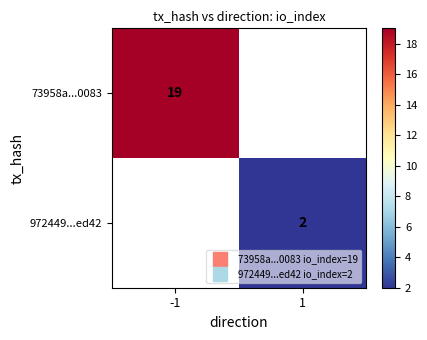

How many positive values does the 972449...ed42 series have?

1